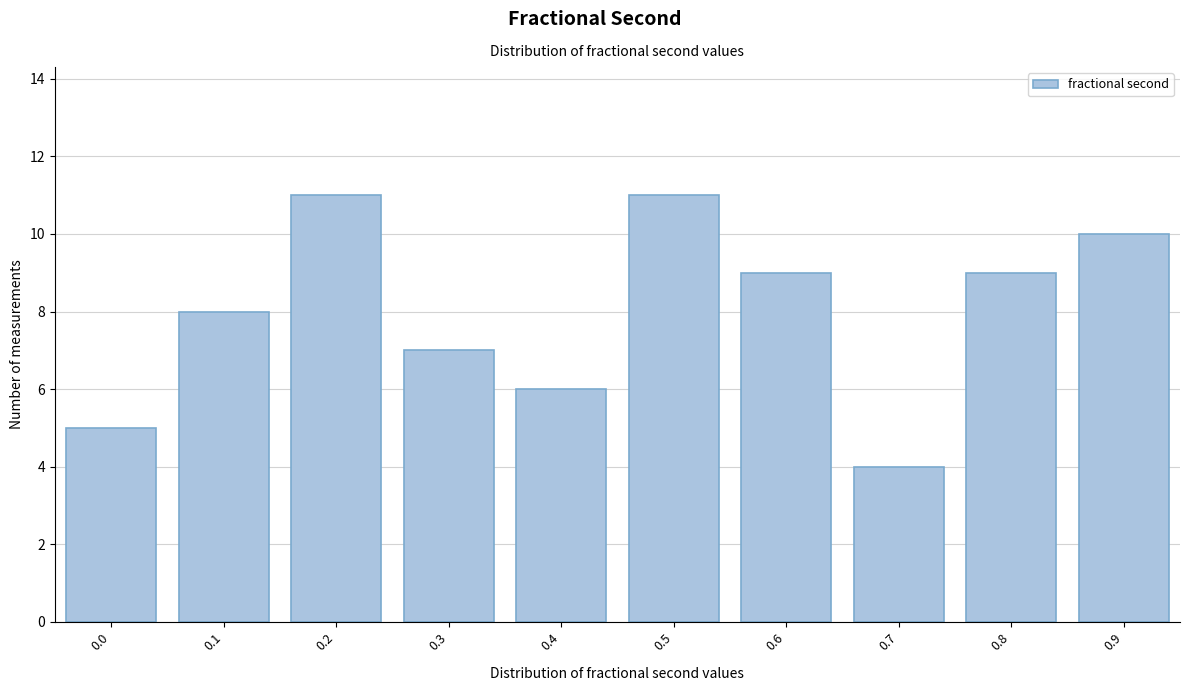

Reading left to right, list all the values displayed in this chart.

0.0=5	0.1=8	0.2=11	0.3=7	0.4=6	0.5=11	0.6=9	0.7=4	0.8=9	0.9=10